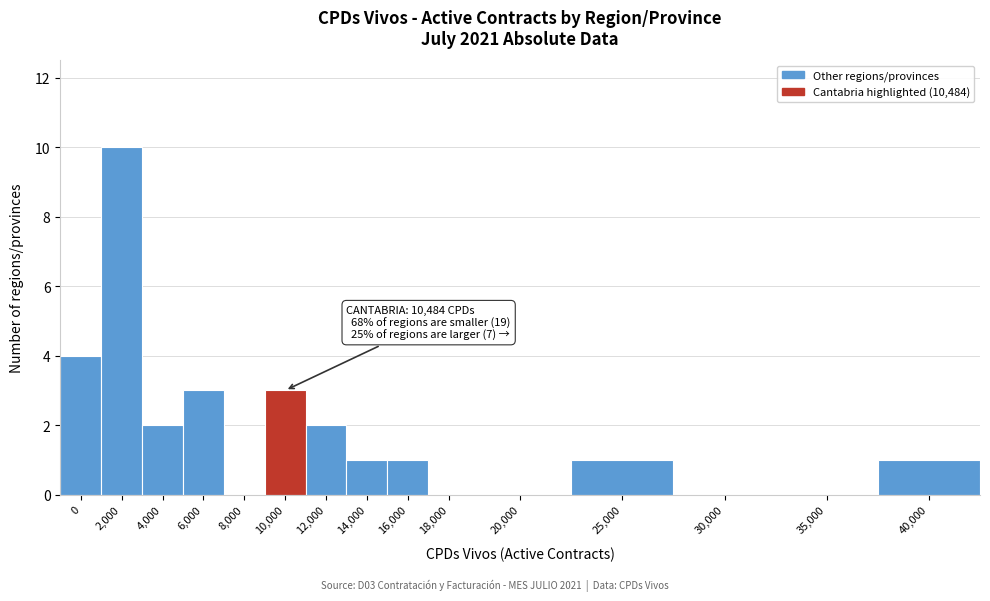

Reading left to right, what are all the values shown in this chart?

0=4	2,000=10	4,000=2	6,000=3	8,000=0	10,000=3	12,000=2	14,000=1	16,000=1	18,000=0	20,000=0	25,000=1	30,000=0	35,000=0	40,000=1